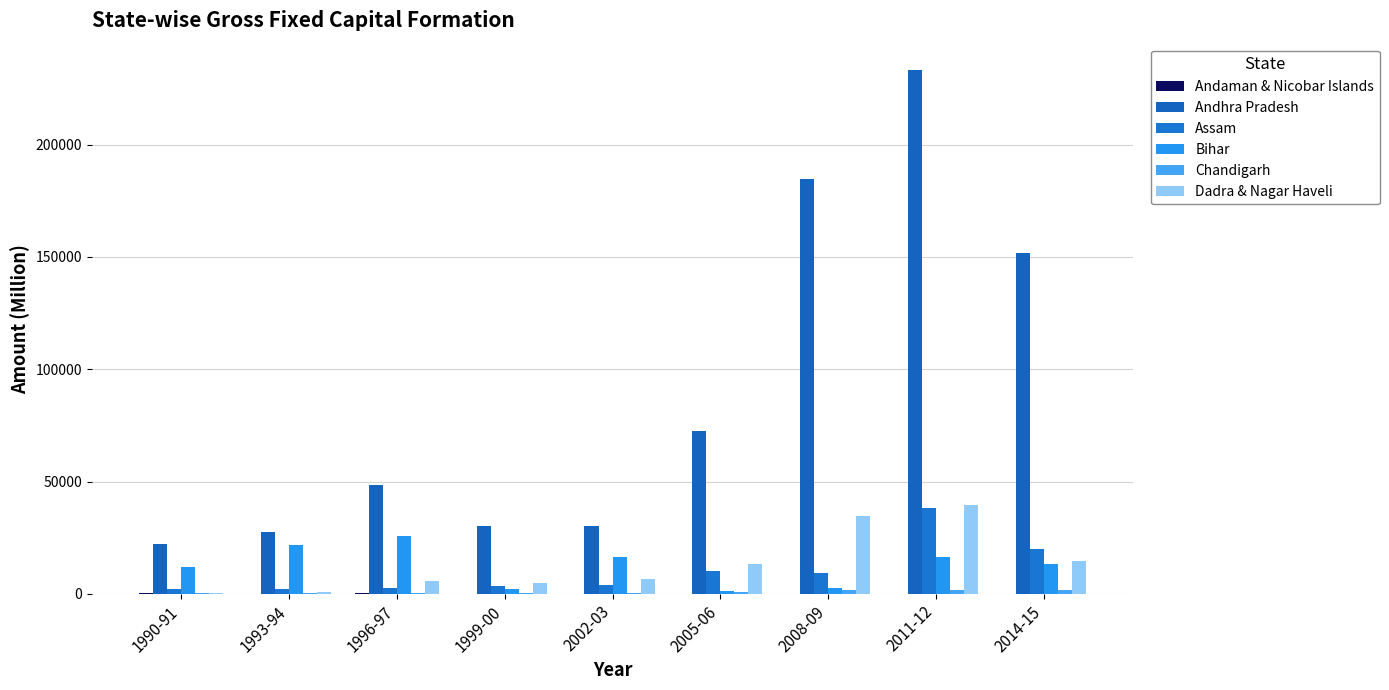

Between 1990-91 and 2008-09, which is larger?

1990-91